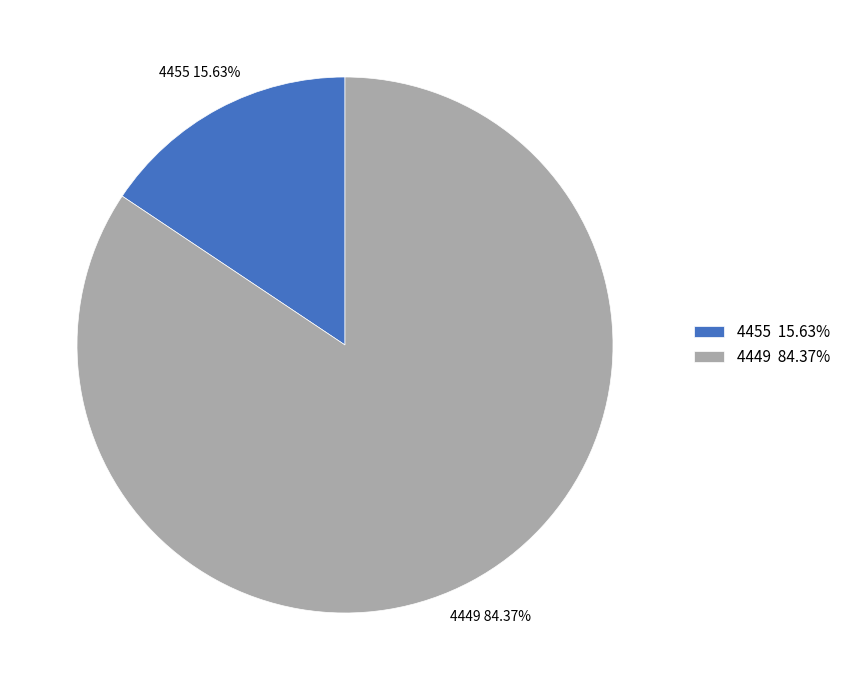

What is the total percentage of 4455 and 4449?

100.0%